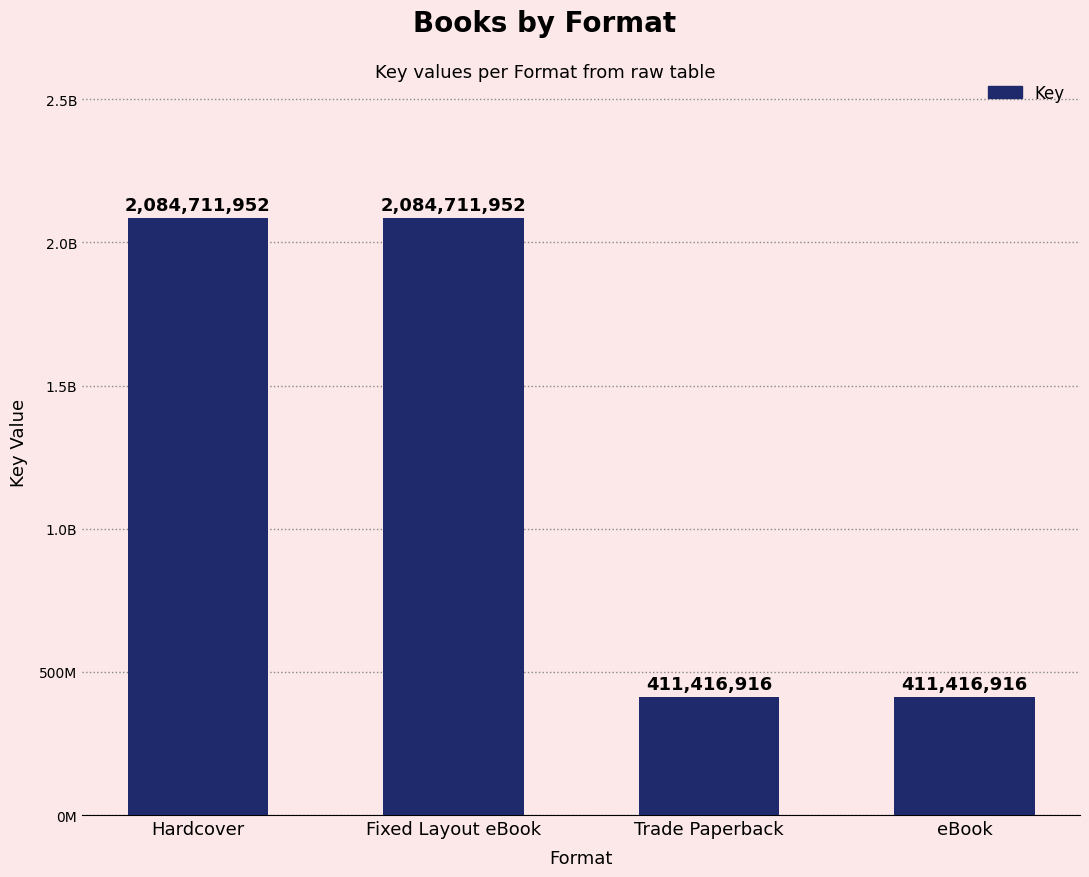

The chart shows a value of 411416916 at Trade Paperback. True or false?

True